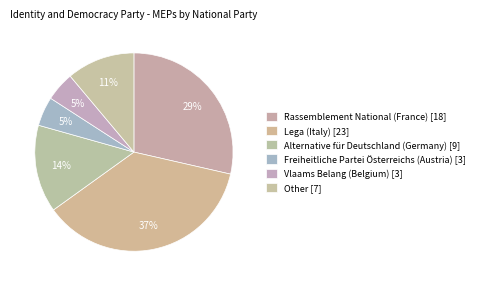

How many segments does this pie chart have?

6